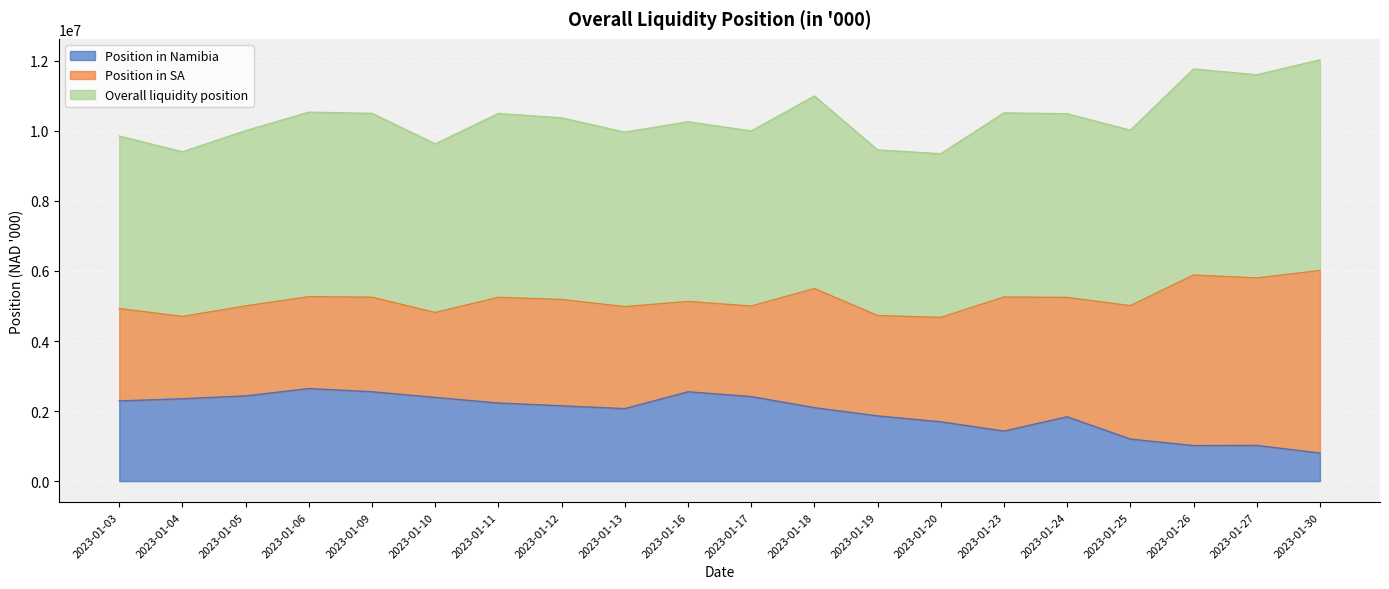

How many values in the Position in Namibia series are below 2150578?

10